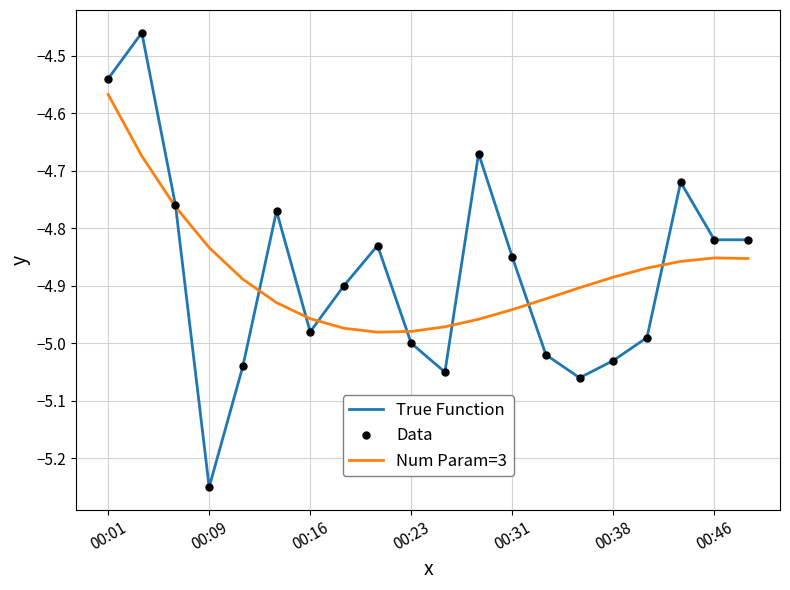

Reading right to left, transcribe all the data shown in this chart.

True Function: -4.8	-4.8	-4.7	-5.0	-5.0	-5.1	-5.0	-4.8	-4.7	-5.0	-5.0	-4.8	-4.9	-5.0	-4.8	-5.0	-5.2	-4.8	-4.5	-4.5
Data: -4.8	-4.8	-4.7	-5.0	-5.0	-5.1	-5.0	-4.8	-4.7	-5.0	-5.0	-4.8	-4.9	-5.0	-4.8	-5.0	-5.2	-4.8	-4.5	-4.5
Num Param=3: -4.9	-4.9	-4.9	-4.9	-4.9	-4.9	-4.9	-4.9	-5.0	-5.0	-5.0	-5.0	-5.0	-5.0	-4.9	-4.9	-4.8	-4.8	-4.7	-4.6